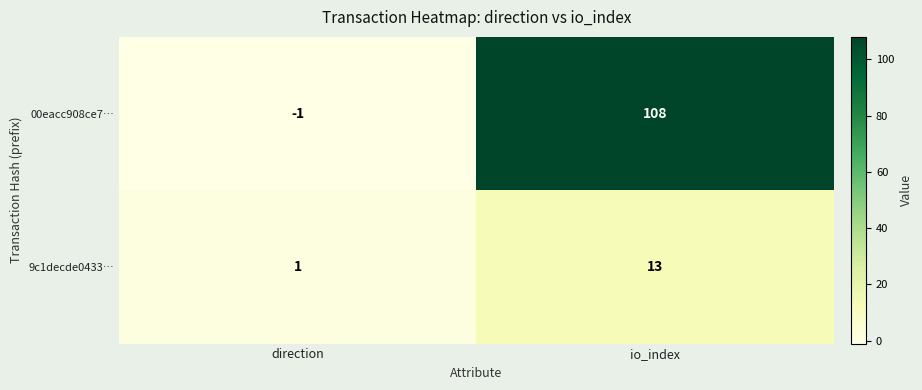

What is the minimum value shown in the chart?

-1